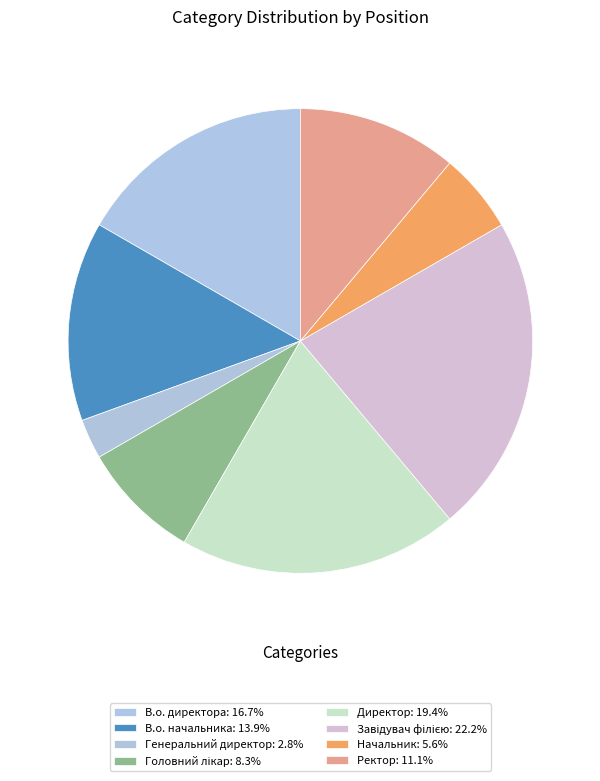

How many segments does this pie chart have?

8